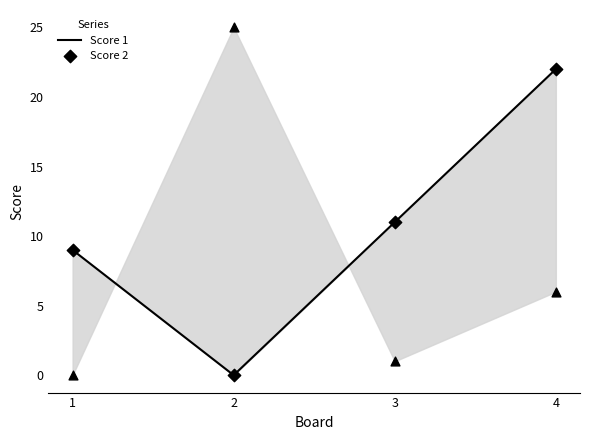

Which series contains the highest Y value?

Score 2